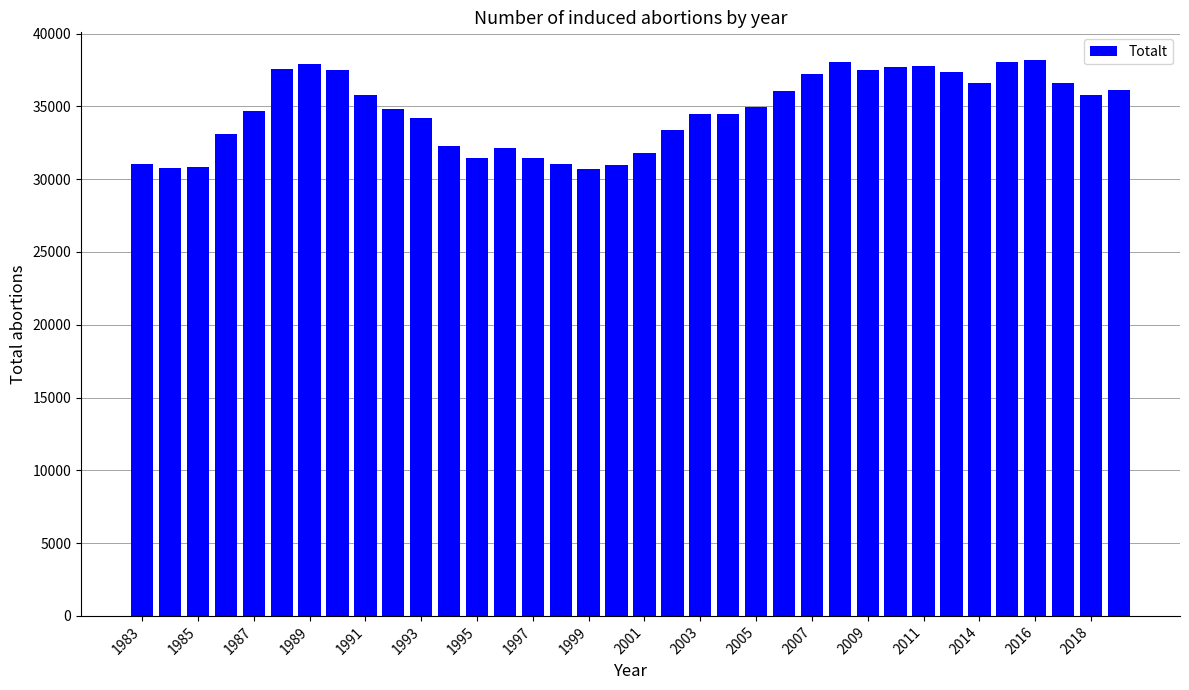

What is the value of the 35th bar from the left?

35782